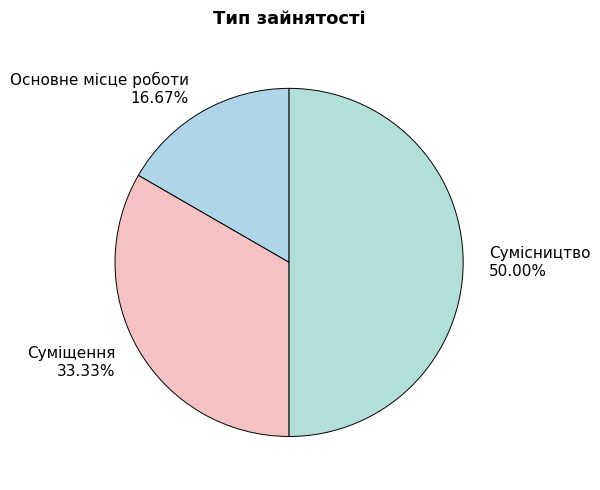

What percentage is NOT represented by Сумісництво?

50.0%